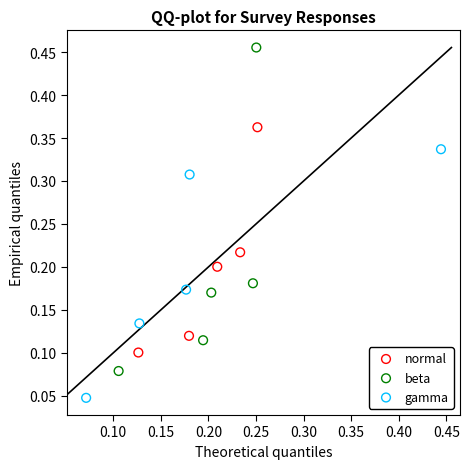

Which series has the widest spread of Y values?

beta